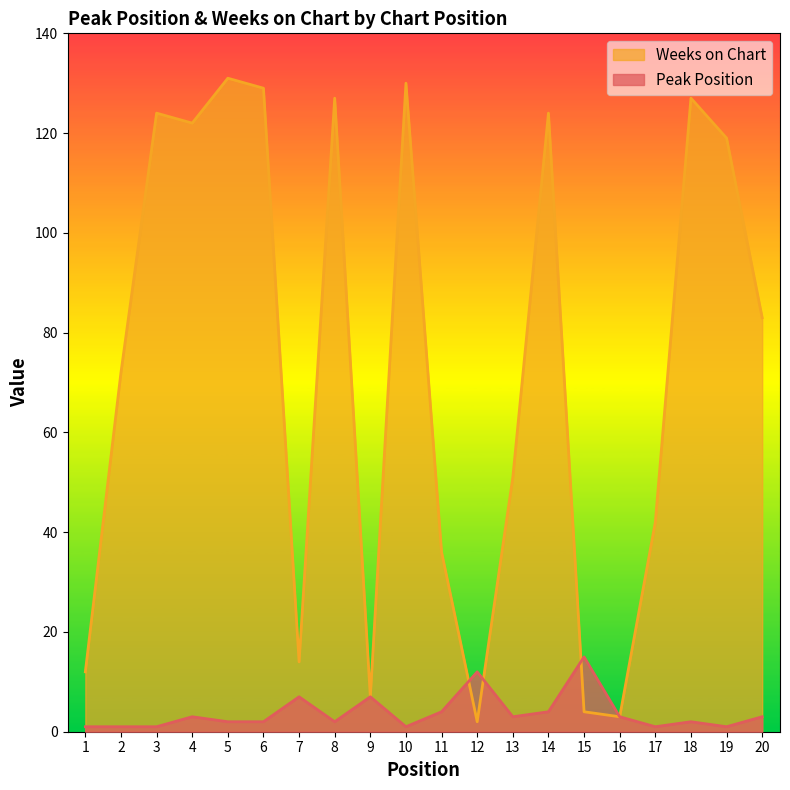

Where does the Peak Position series first go above 3?

7